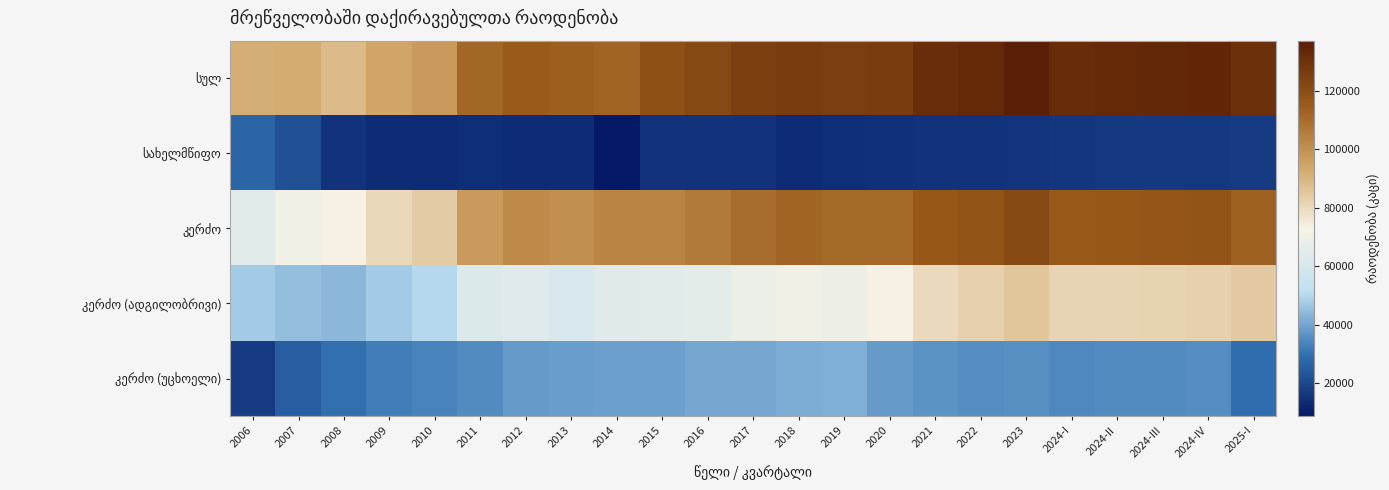

What is the spread (max minus min) of values at 2018?

112028